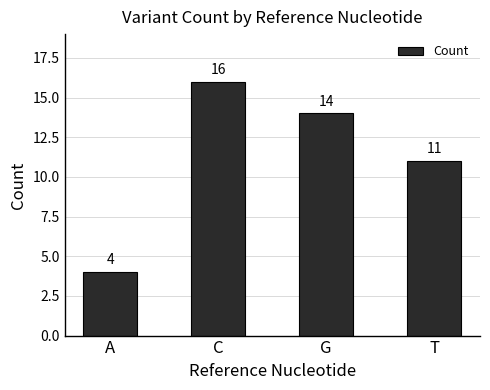

Between C and A, which is larger?

C